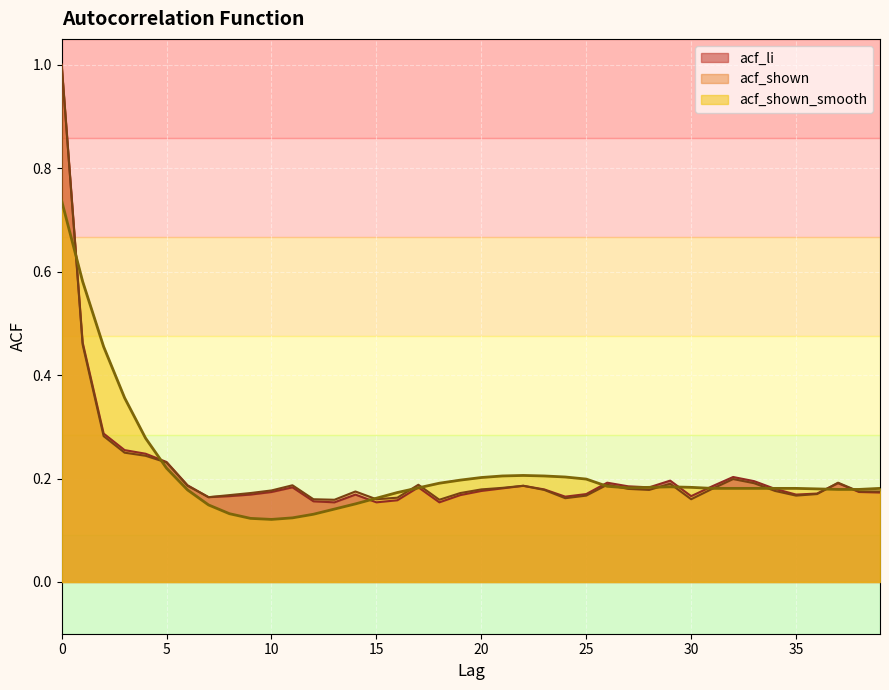

What is the total value across all series at 34?

0.5